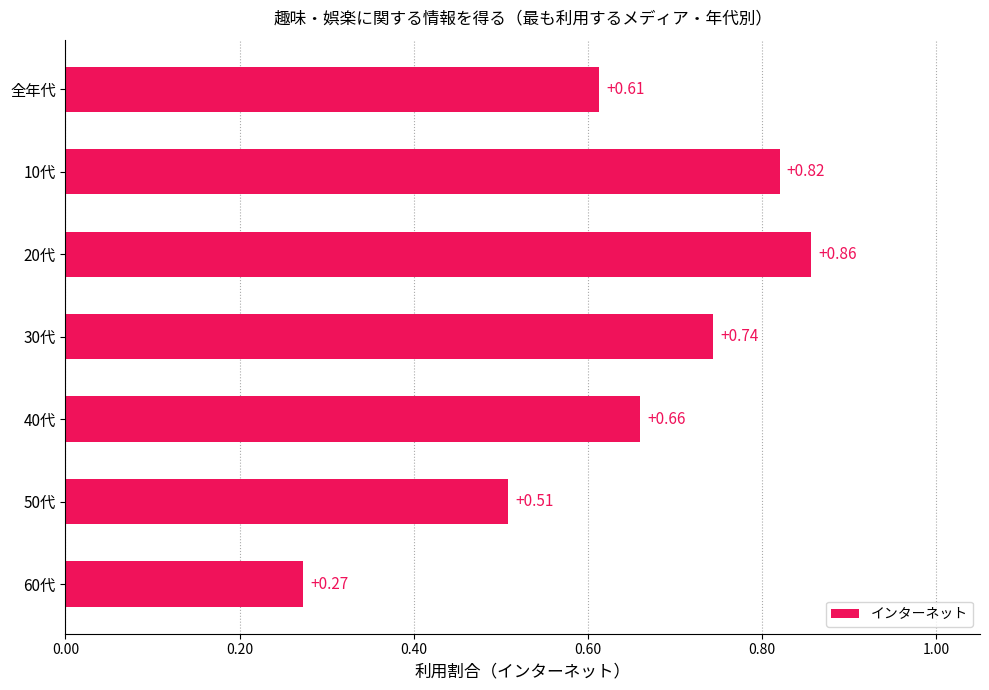

What is the sum of all values?

4.5